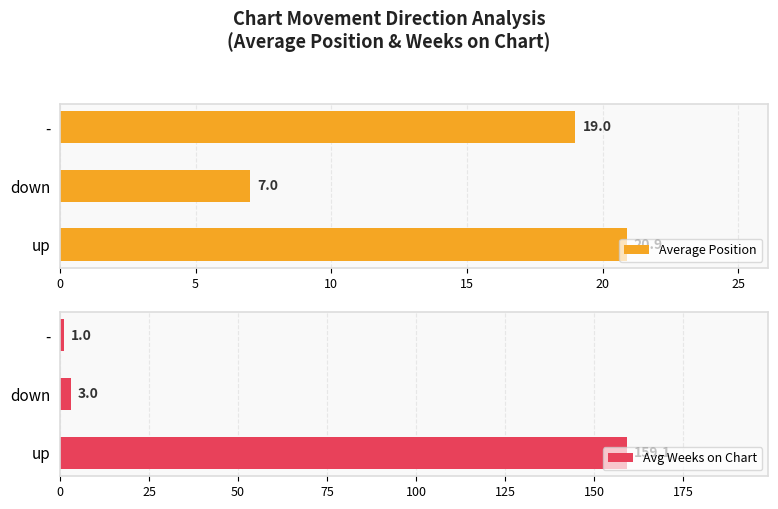

What is the sum of the Average Position values at - and down?

26.0